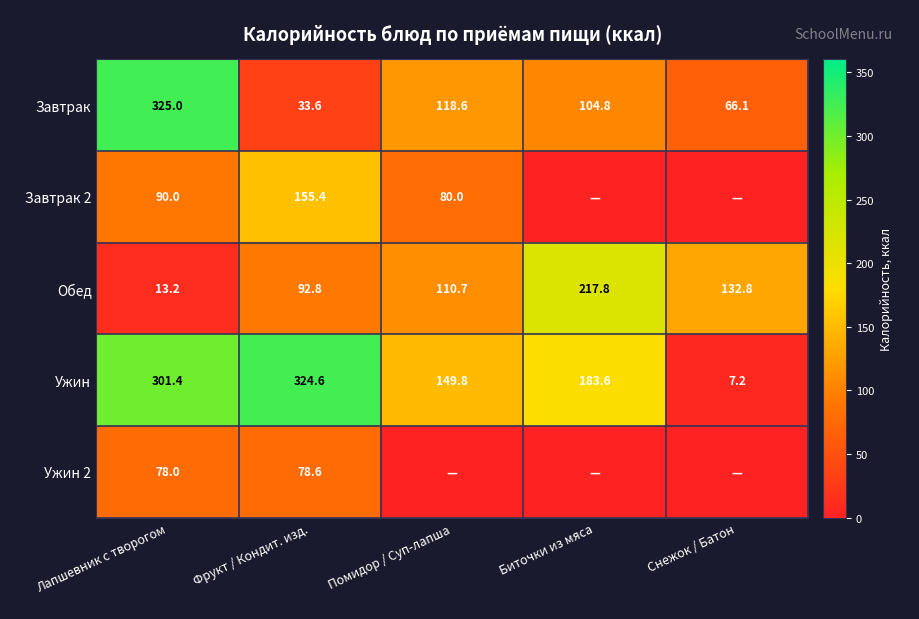

How many data points does each series have?

5